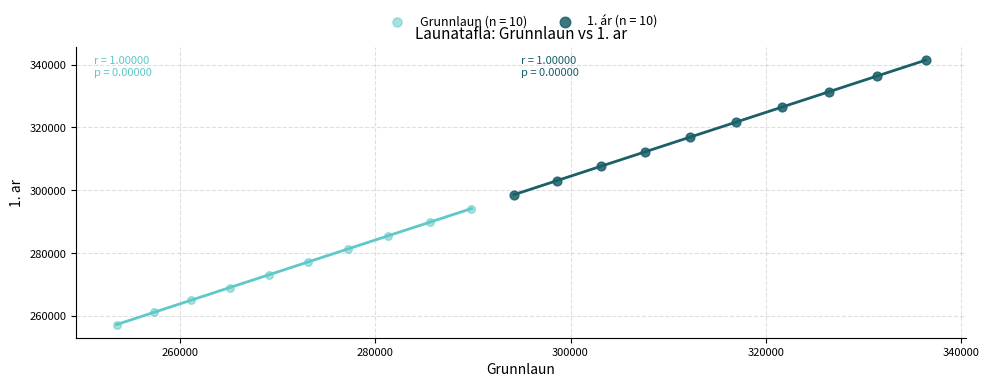

Which series has the largest Y range (max minus min)?

1. ár (n = 10)